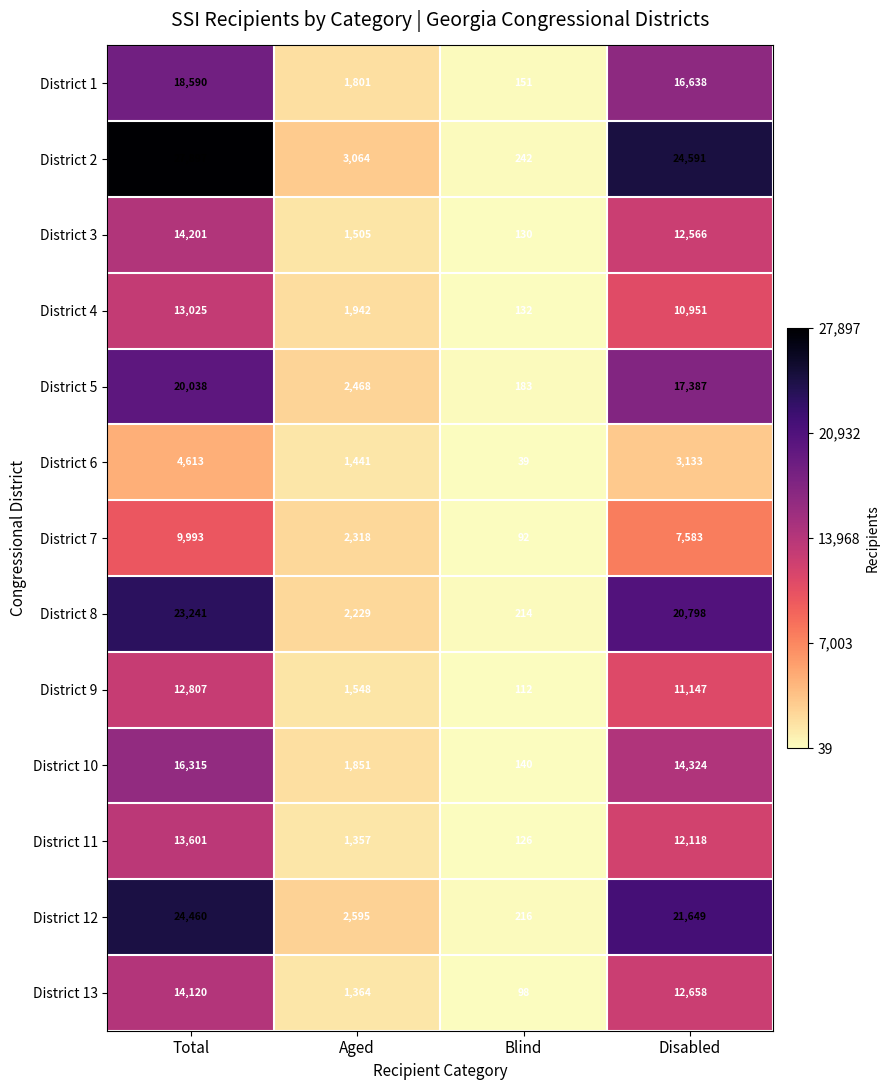

List the series in order of their peak value, highest first.

District 2, District 12, District 8, District 5, District 1, District 10, District 3, District 13, District 11, District 4, District 9, District 7, District 6